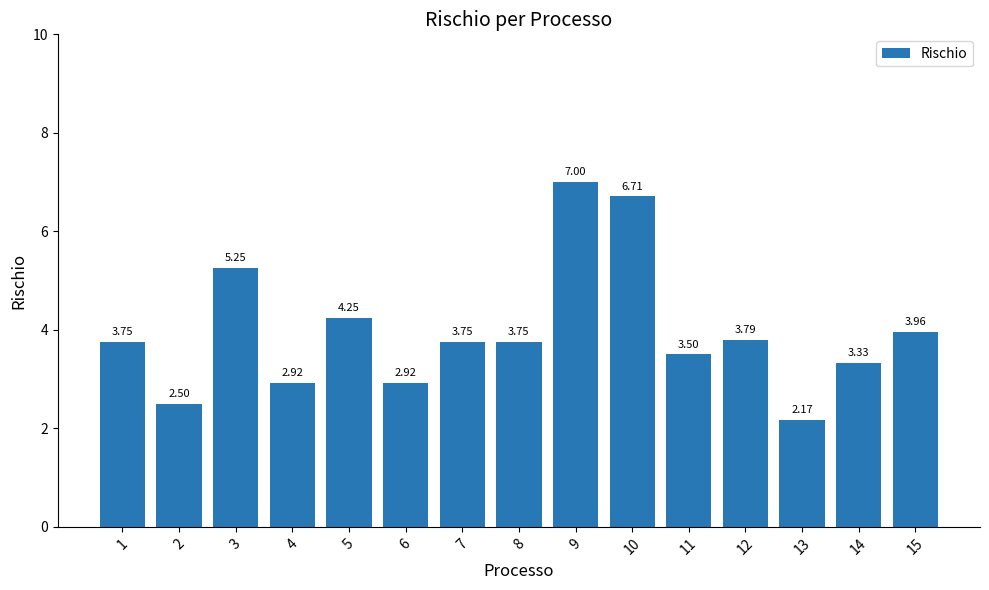

What is the approximate value at 11?

3.5